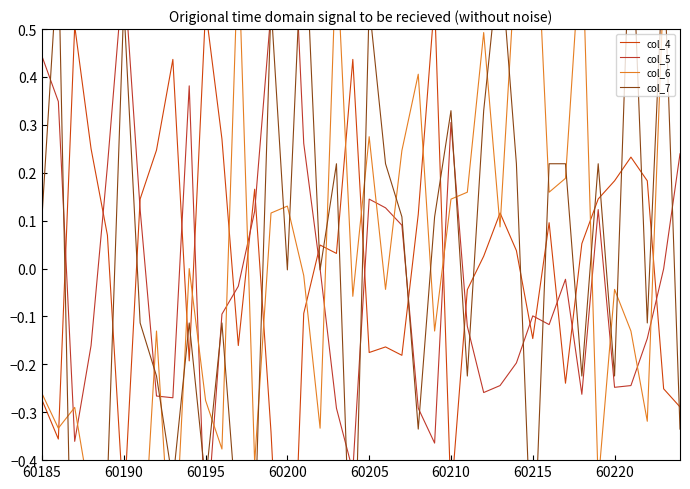

How many interior local valleys does the col_6 series have?

14